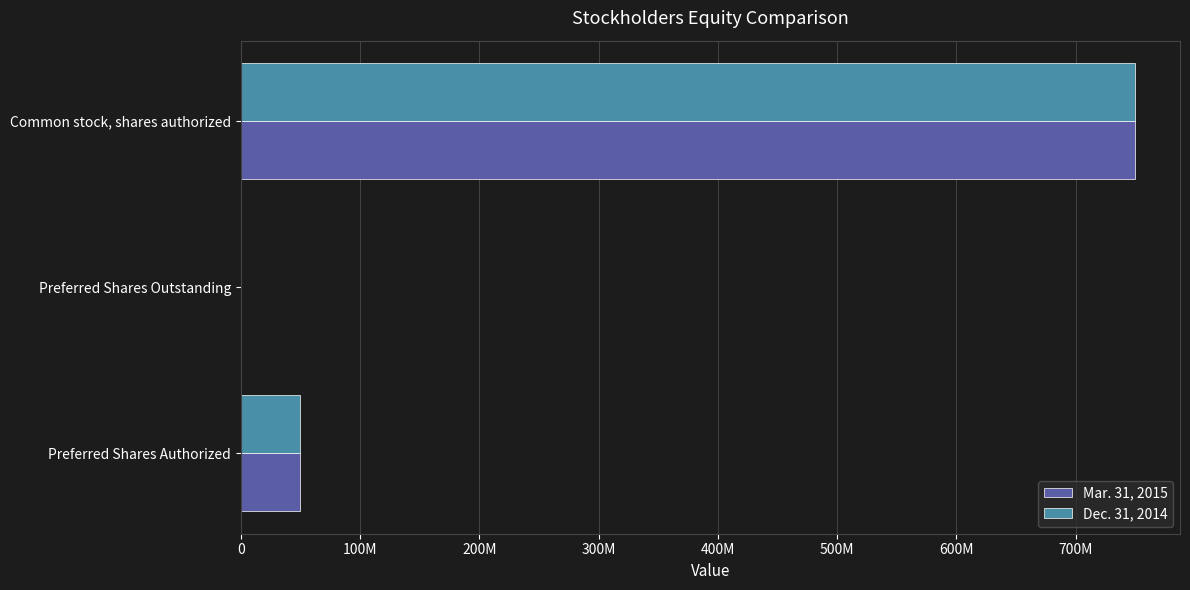

What are all the series names shown in the legend?

Mar. 31, 2015, Dec. 31, 2014